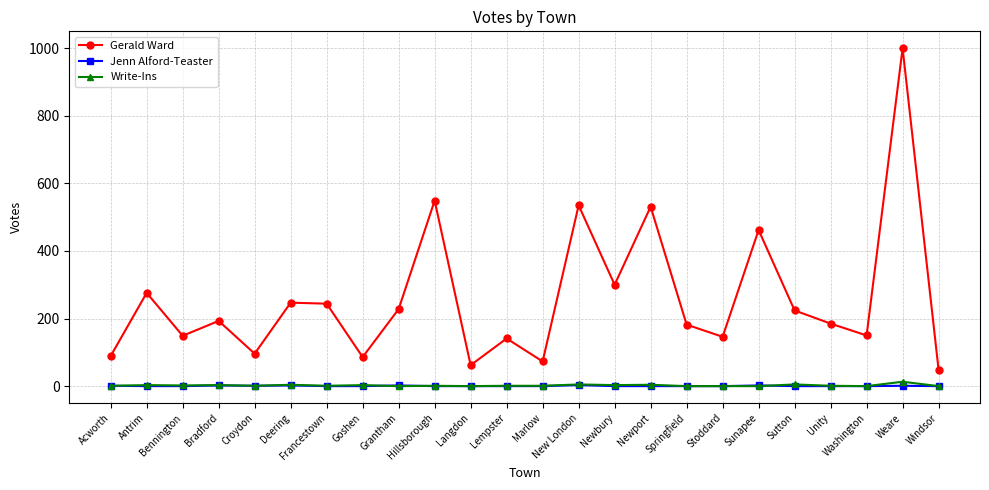

Does the chart have visible grid lines?

Yes